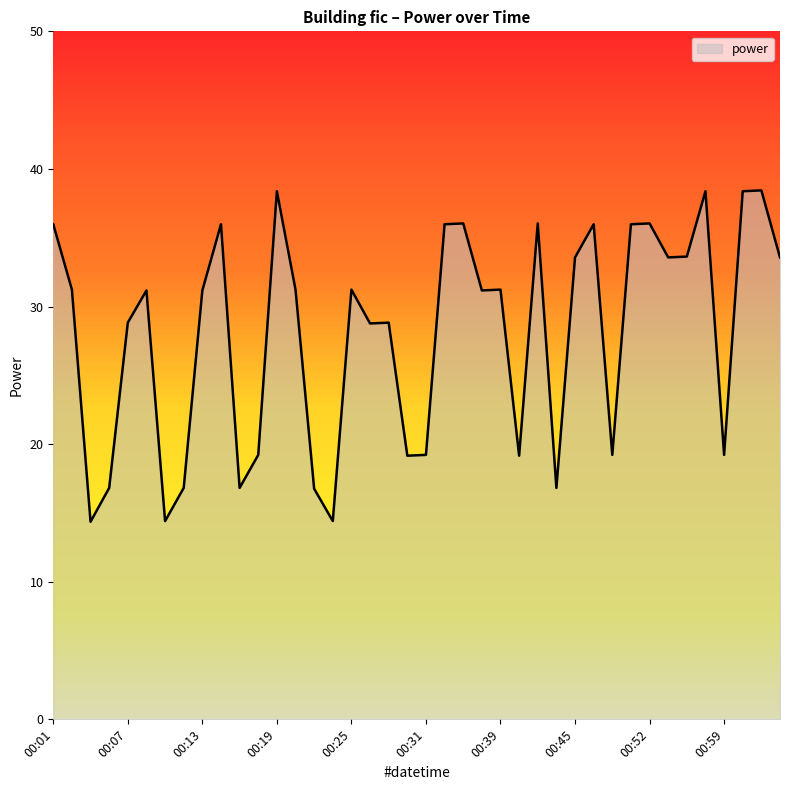

What is the minimum value shown in the chart?

14.4